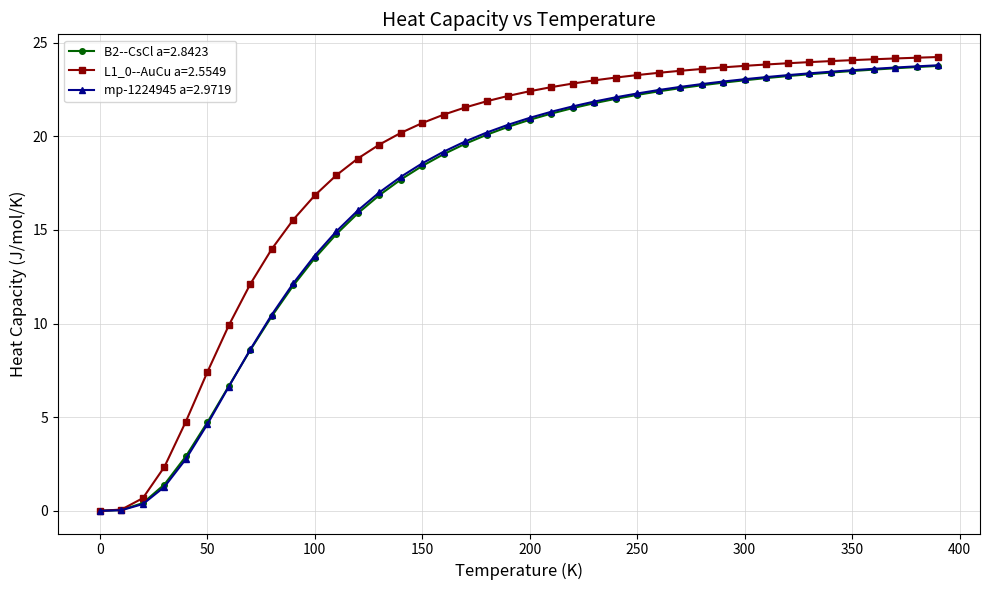

At how many categories does at least one series exceed 7?

35